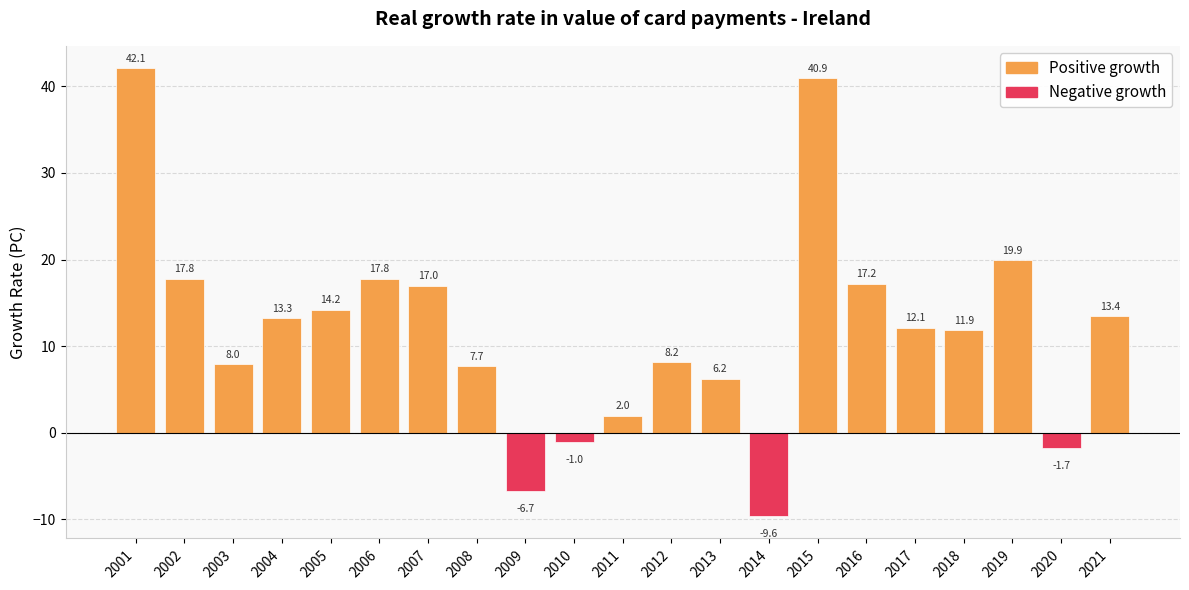

What is the smallest value displayed?

-9.6